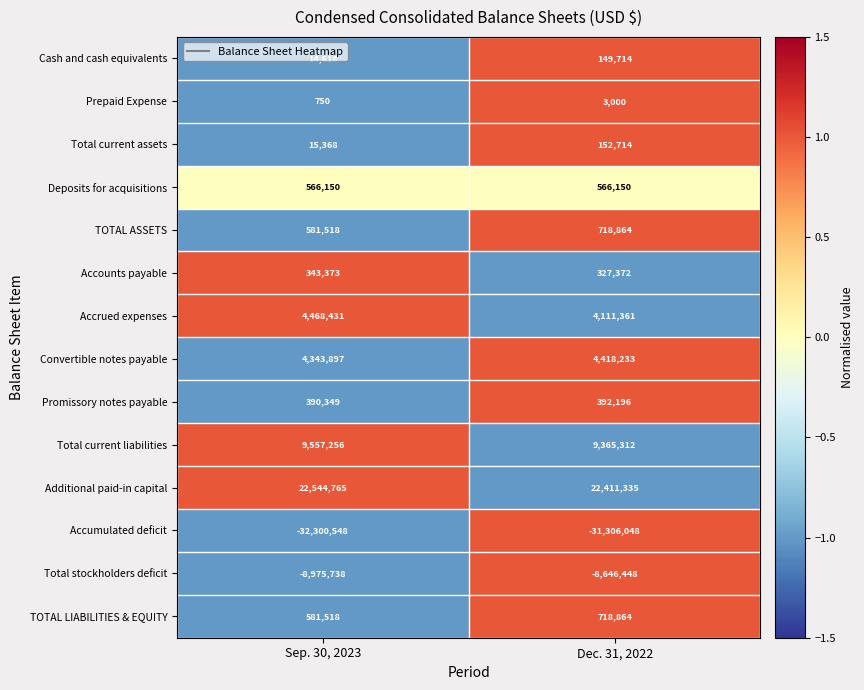

The value of Accumulated deficit at Dec. 31, 2022 is -52599793. True or false?

False